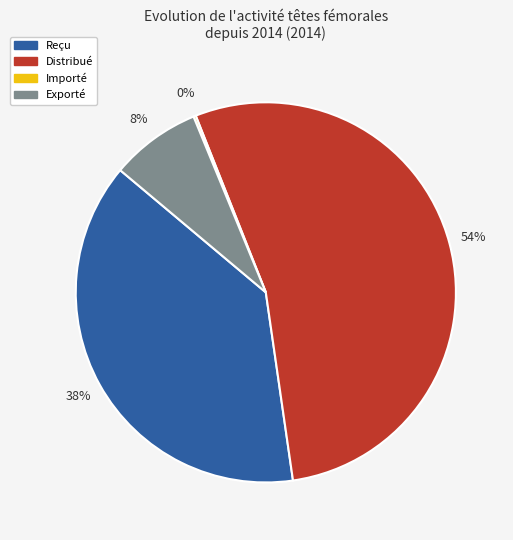

Is Distribué the majority of the pie?

Yes